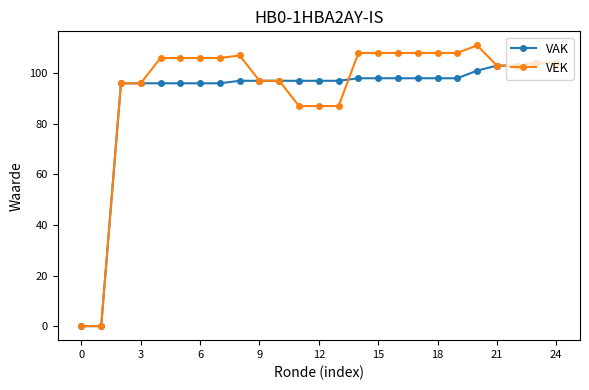

List the series in order of their peak value, highest first.

VEK, VAK